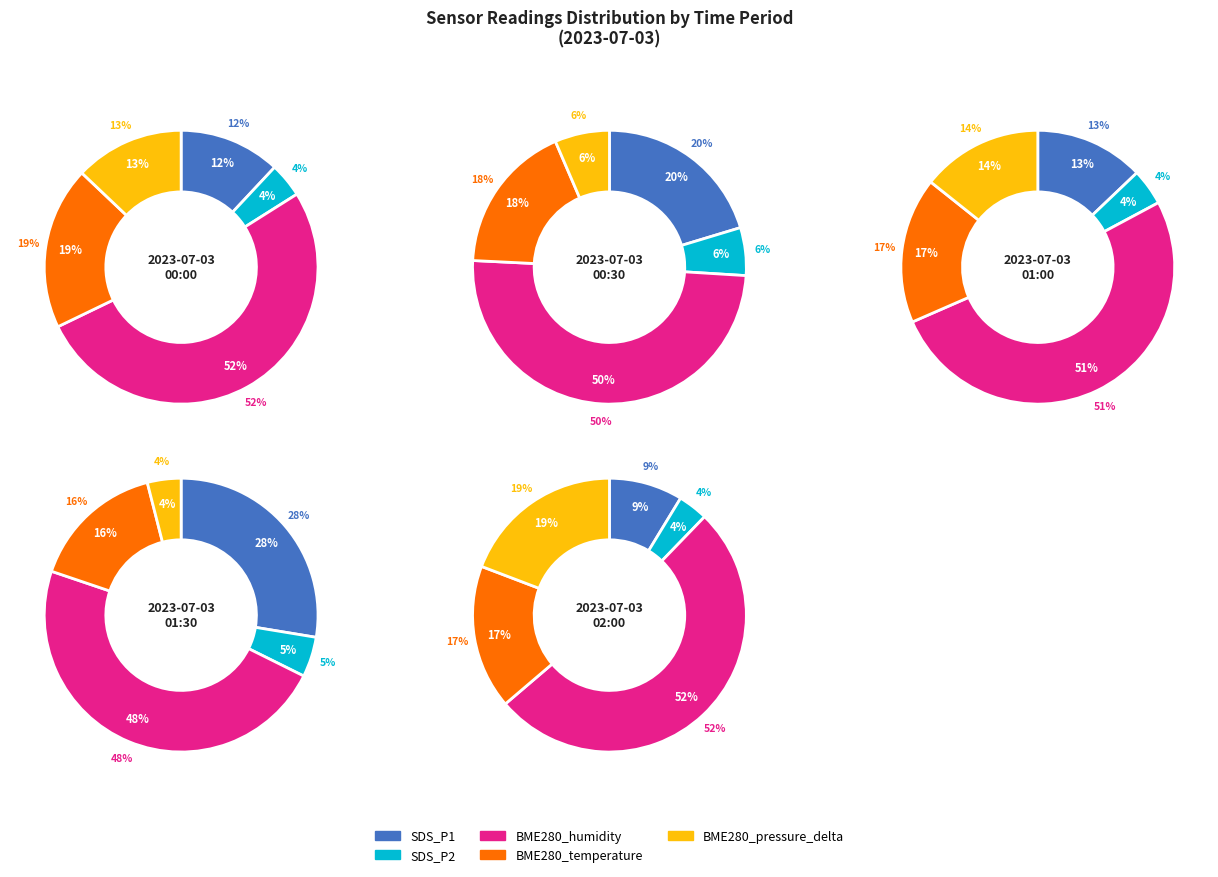

What portion of the pie excludes 2023-07-03 02:00?

80.0%